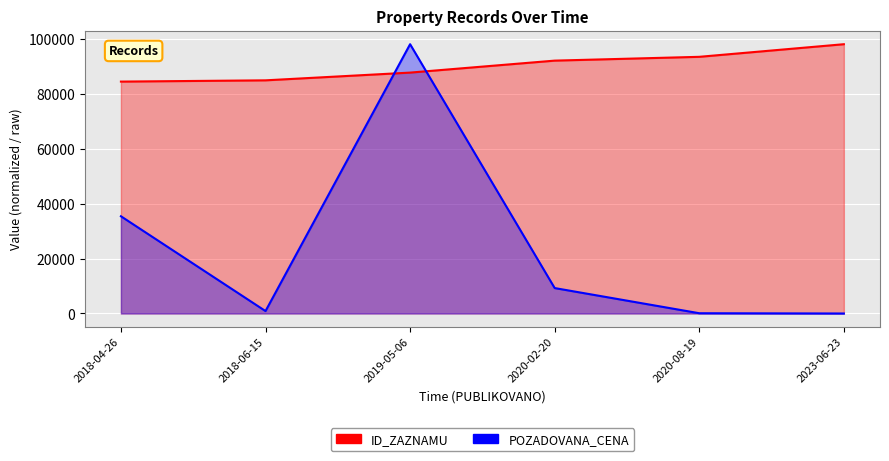

Where is the first local maximum for POZADOVANA_CENA?

2019-05-06